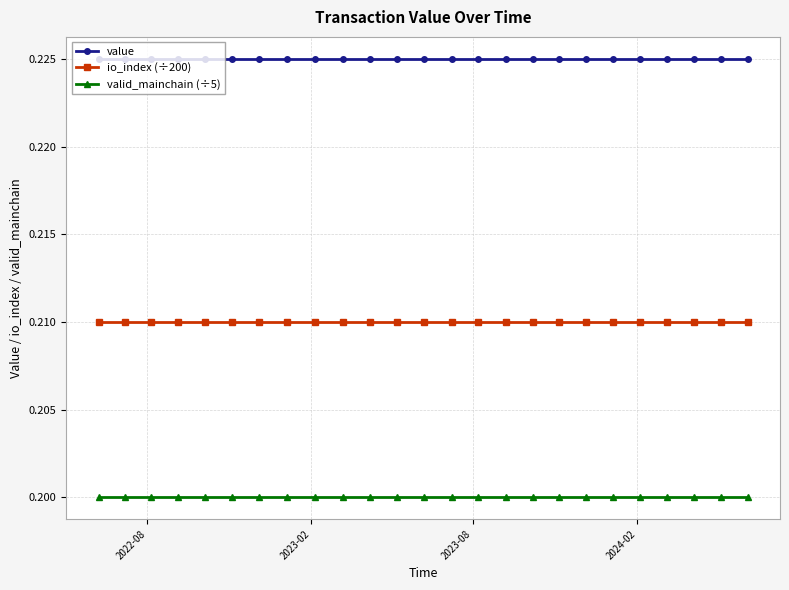

At how many categories does at least one series exceed 0?

25